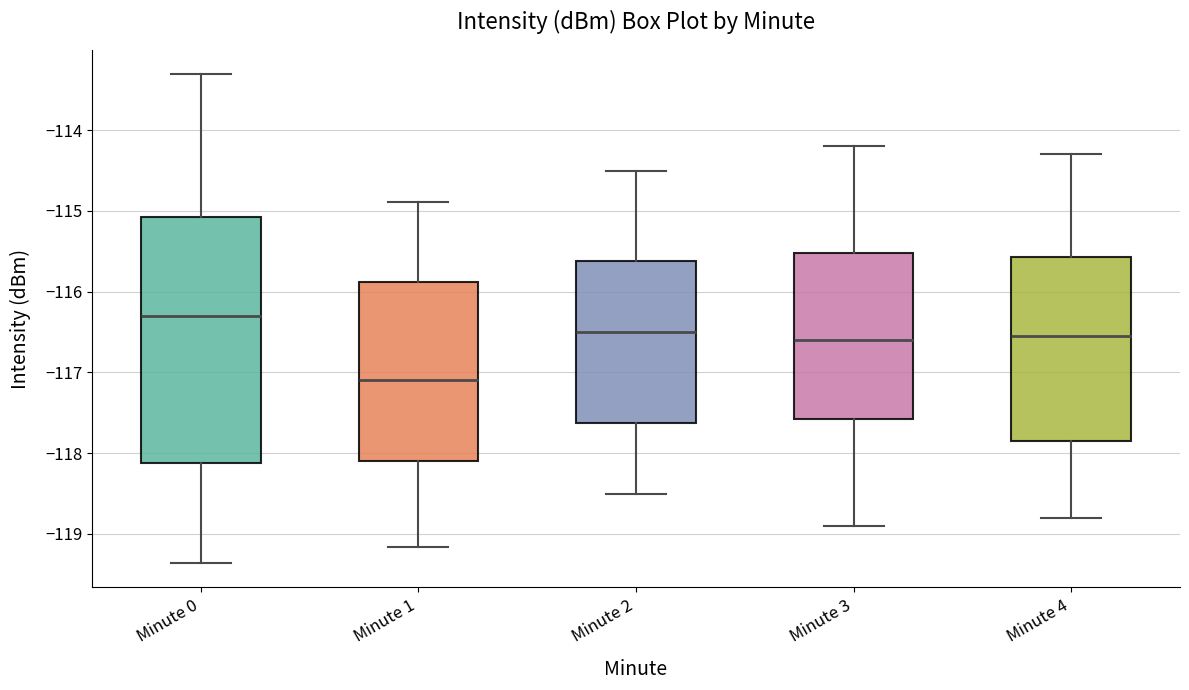

Reading left to right, read every box against the y-axis: the position of its median line, the range the box covers, and the ends of its whiskers. The values are not printed on the chart, so give them approximately, as read against the axis.

Minute 0: median -116.3, box -118.1 to -115.1, whiskers -119.4 to -113.3
Minute 1: median -117.1, box -118.1 to -115.9, whiskers -119.2 to -114.9
Minute 2: median -116.5, box -117.6 to -115.6, whiskers -118.5 to -114.5
Minute 3: median -116.6, box -117.6 to -115.5, whiskers -118.9 to -114.2
Minute 4: median -116.5, box -117.8 to -115.6, whiskers -118.8 to -114.3